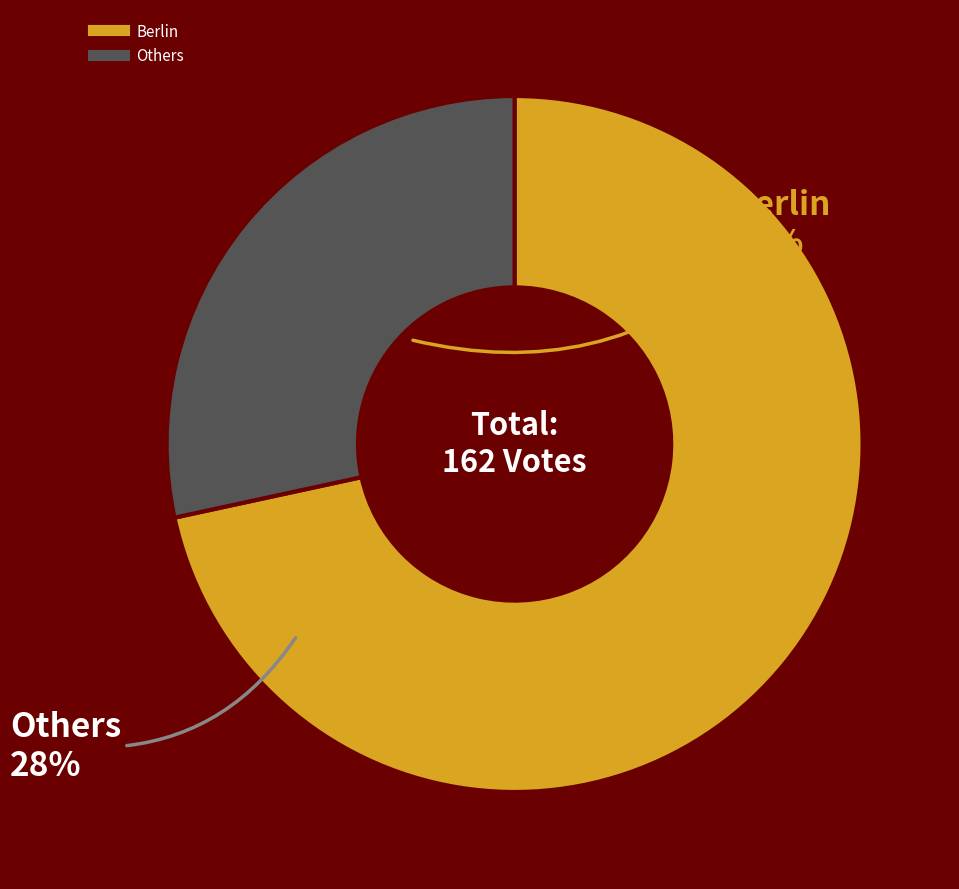

Does any single category account for the majority?

Yes